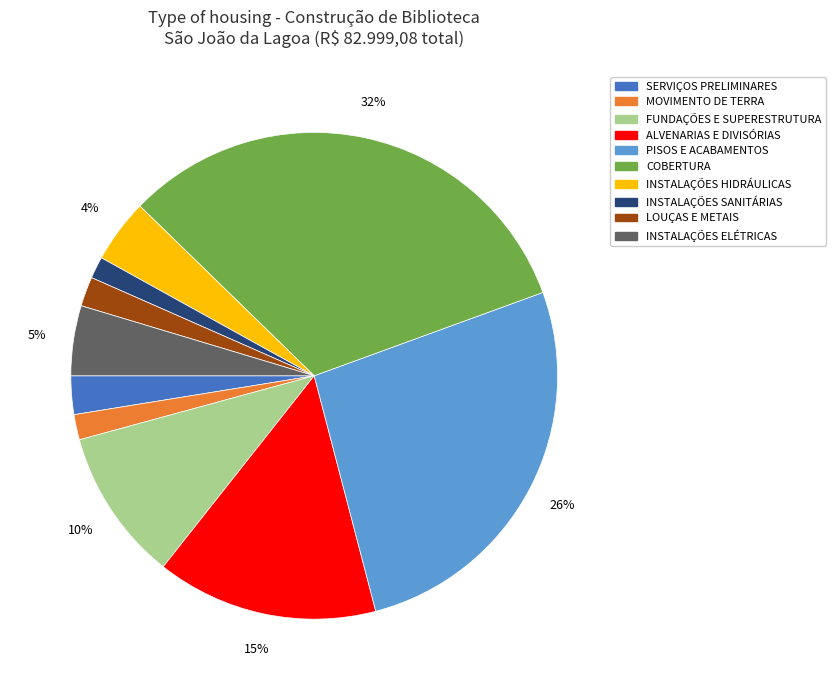

Does COBERTURA account for over 50% of the chart?

No